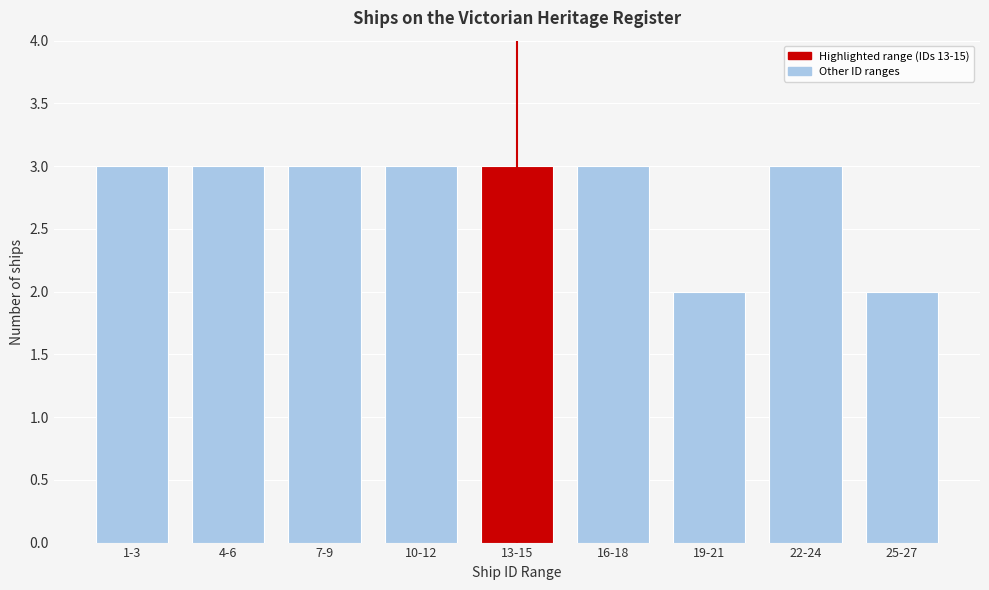

Reading left to right, extract all data points from this chart.

1-3=3	4-6=3	7-9=3	10-12=3	13-15=3	16-18=3	19-21=2	22-24=3	25-27=2